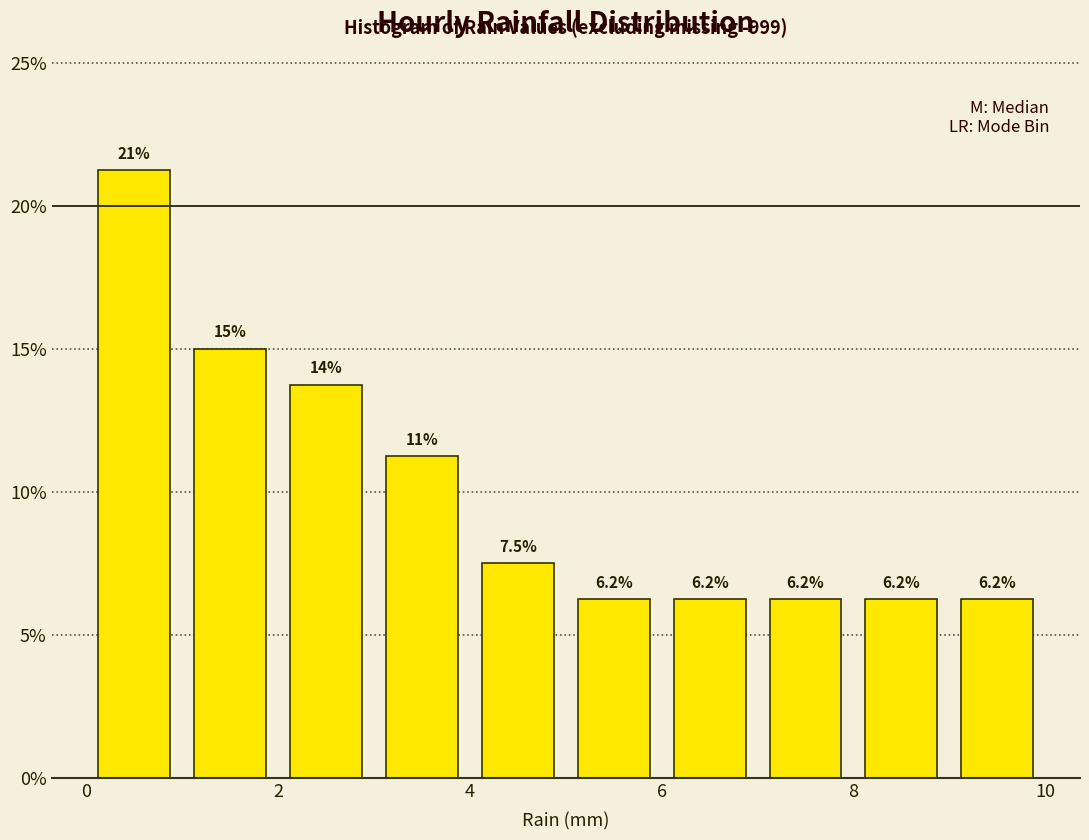

Over which range of the x-axis is the bar tallest?

0 to 1